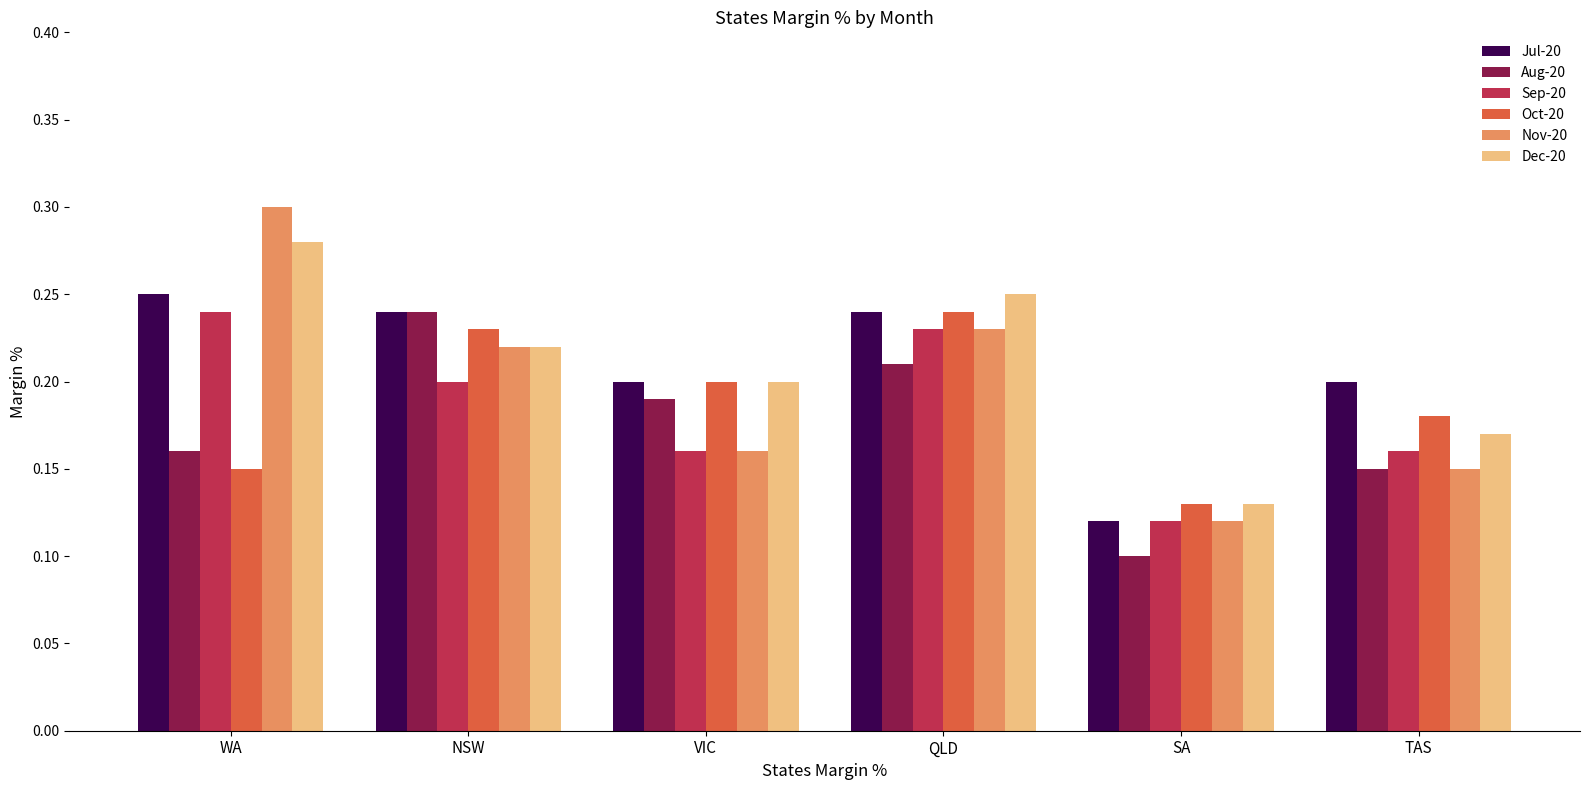

List the labels in order of Aug-20 value, smallest first.

SA, TAS, WA, VIC, QLD, NSW